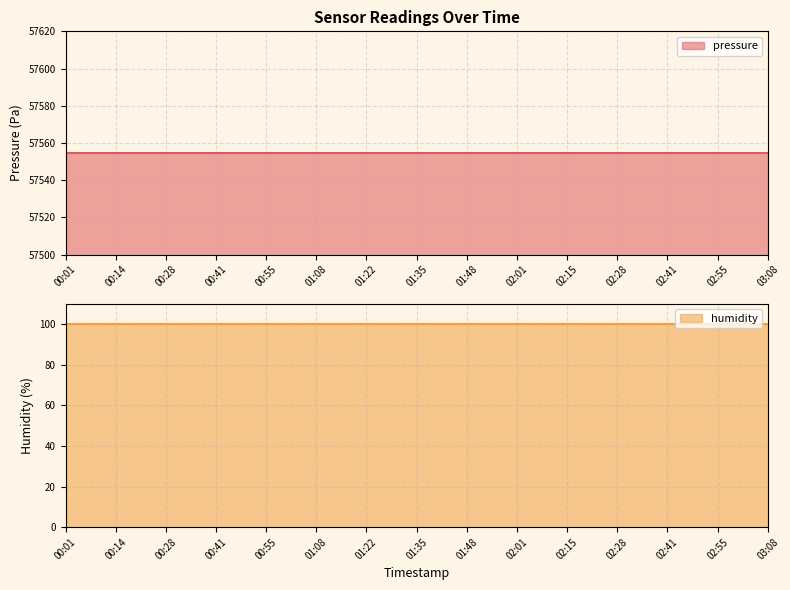

How many lines are shown in the chart?

2